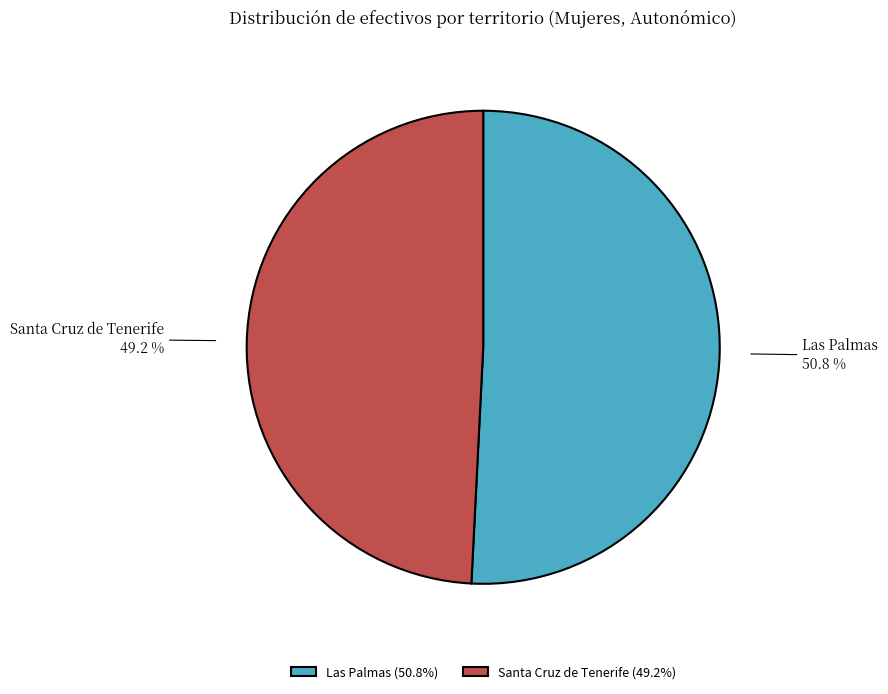

Is there any slice that represents more than half of the pie?

Yes